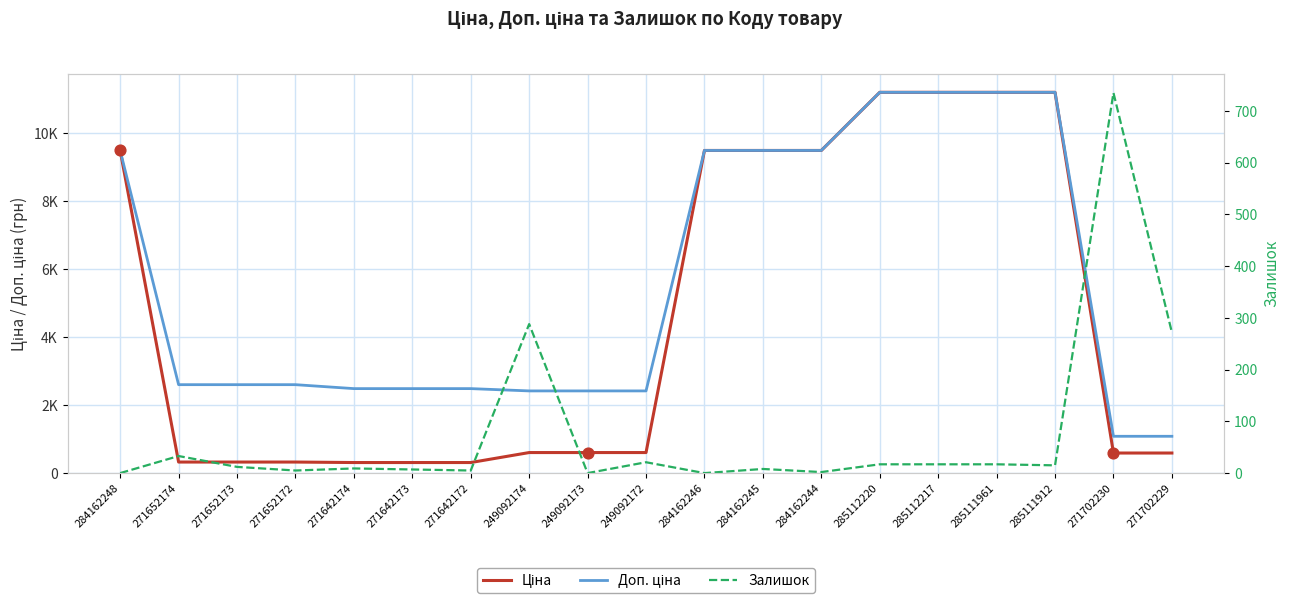

At how many categories does at least one series exceed 3362?

8